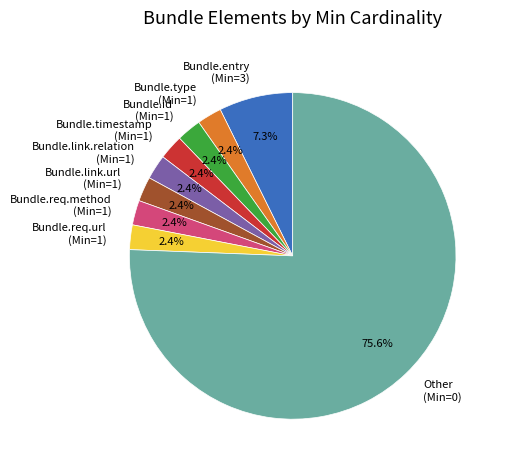

Is there a majority slice in this chart?

Yes